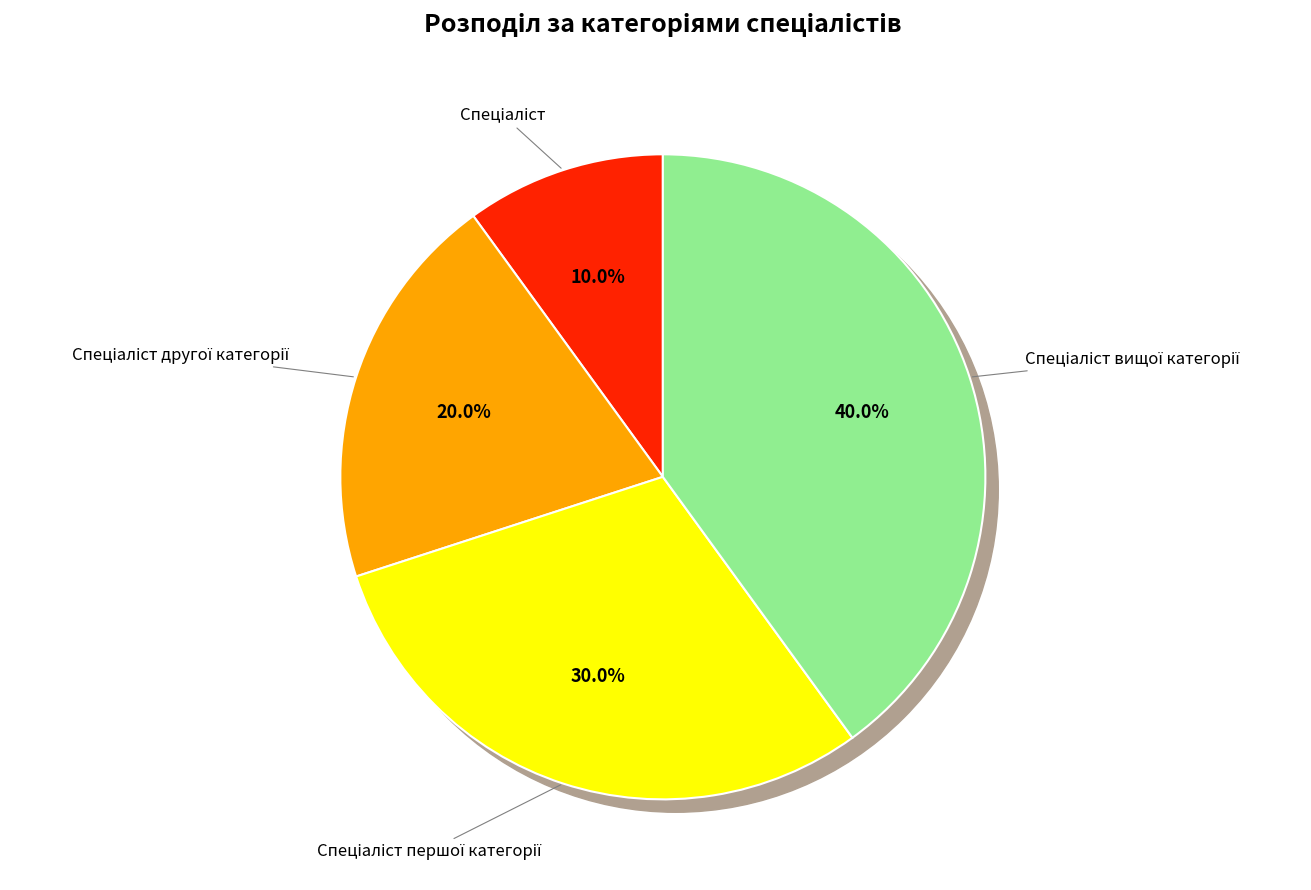

Is the sum of Спеціаліст першої категорії and Спеціаліст greater than half?

No